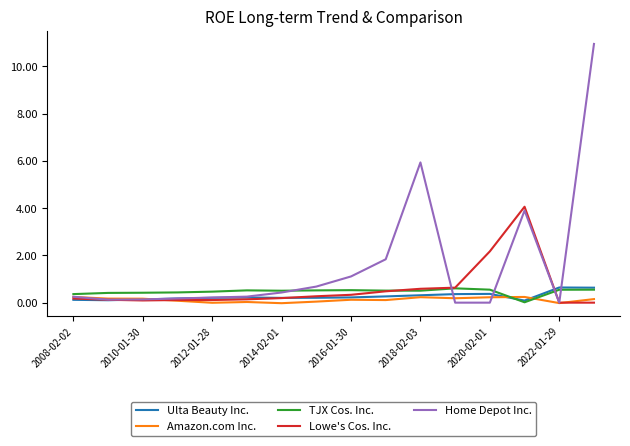

What is the highest value of the TJX Cos. Inc. series?

0.6